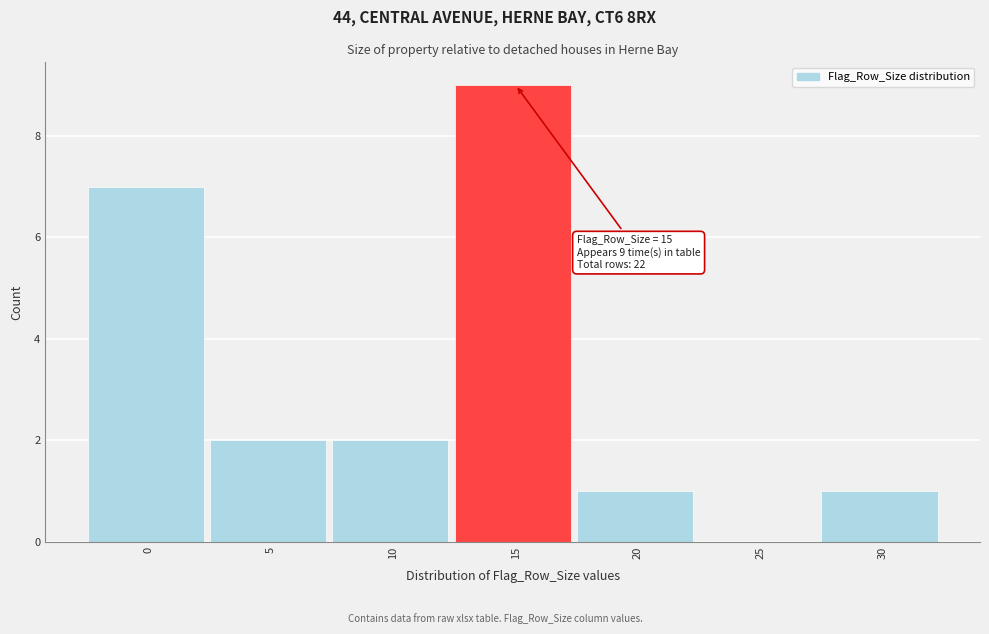

Reading left to right, list all the values displayed in this chart.

0=7	5=2	10=2	15=9	20=1	25=0	30=1